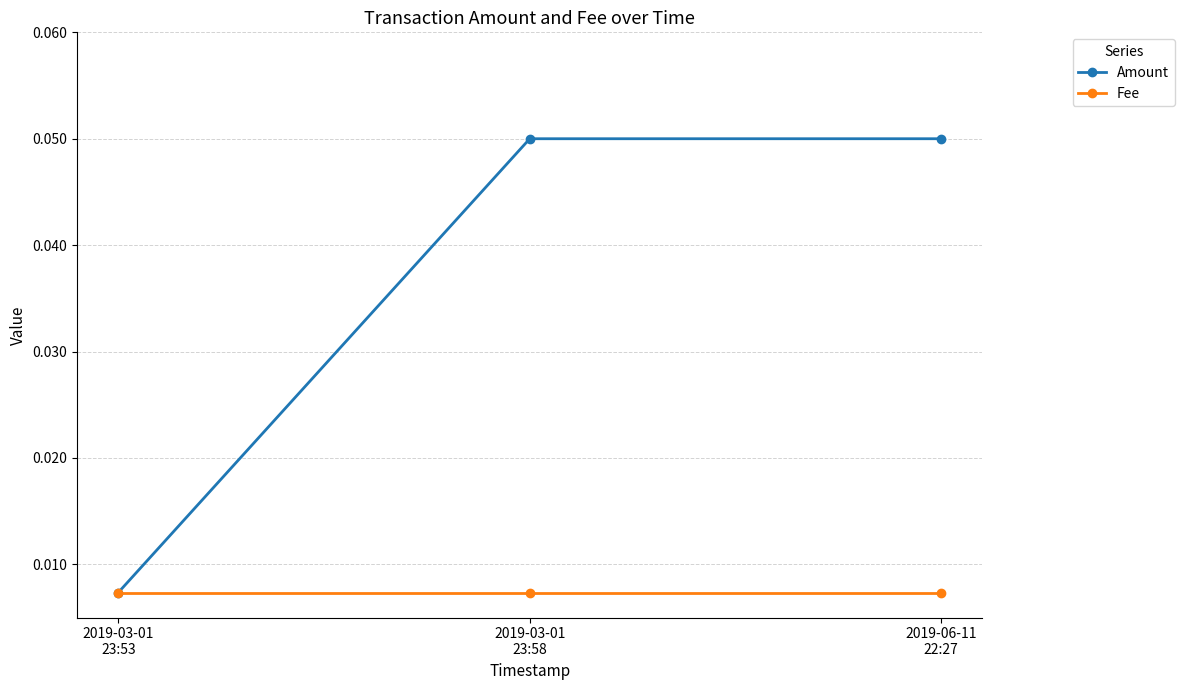

List the series in order of their overall mean, lowest first.

Fee, Amount